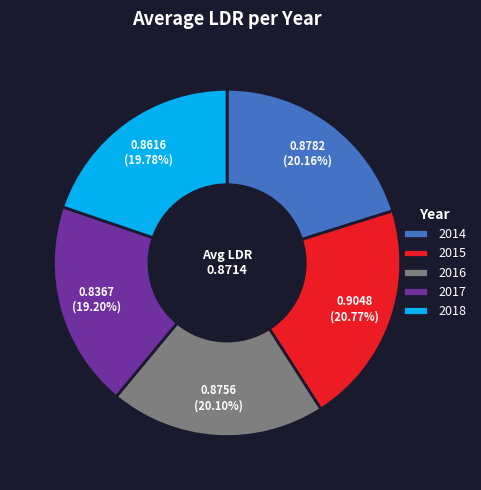

Is the sum of 2014 and 2016 greater than half?

No